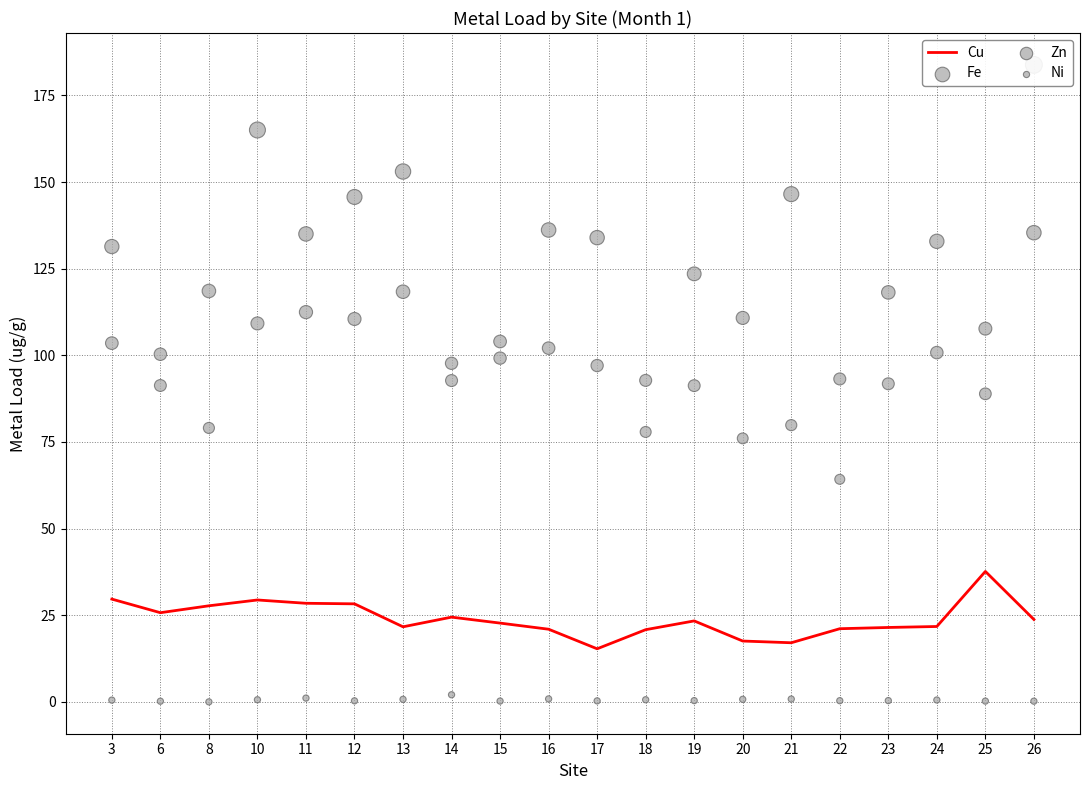

At which category is the sum across all series the highest?

26